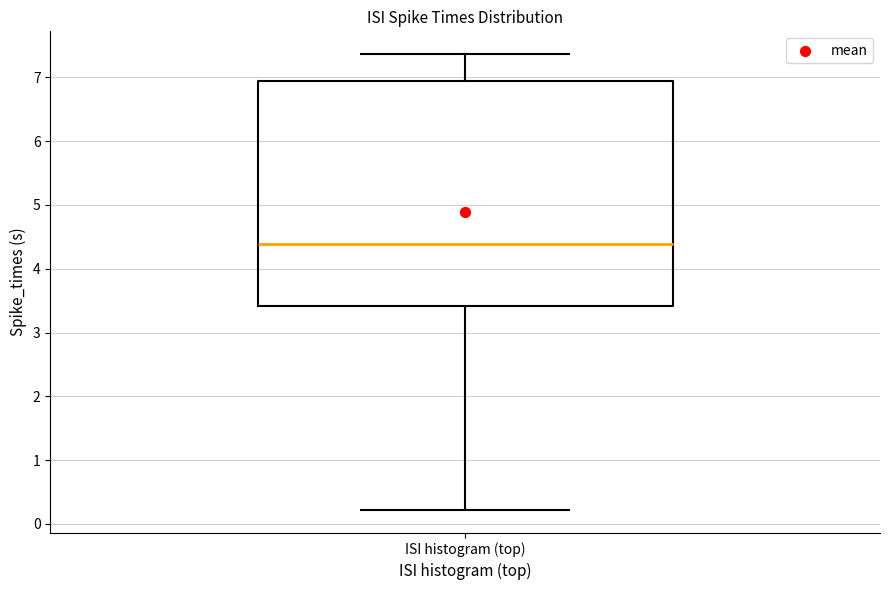

Read this box plot against the y-axis: the position of the median line, the range covered by the box, and the ends of both whiskers. The values are not printed on the chart, so give them approximately, as read against the axis.

median 4.4, box 3.4 to 6.9, whiskers 0.2 to 7.4